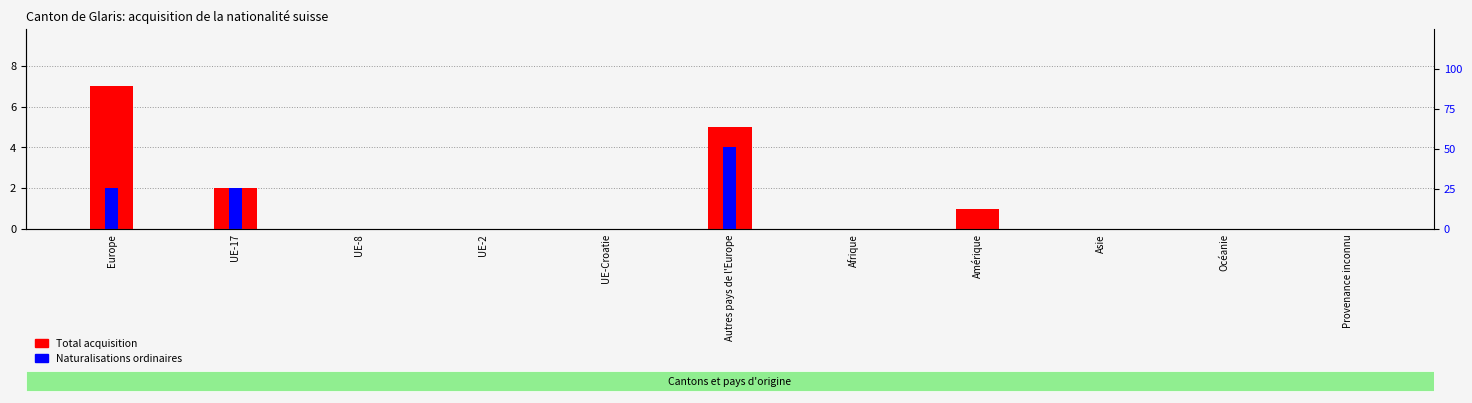

At which label is Total acquisition closest to 3?

UE-17